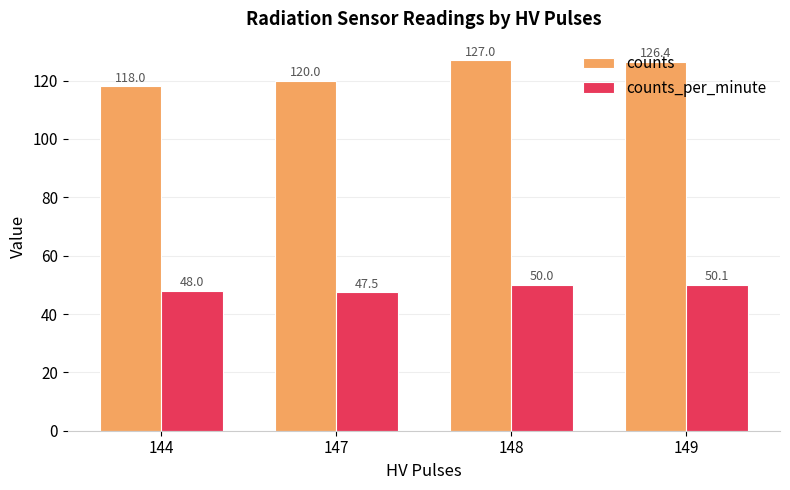

What is the sum of all counts values?

491.4